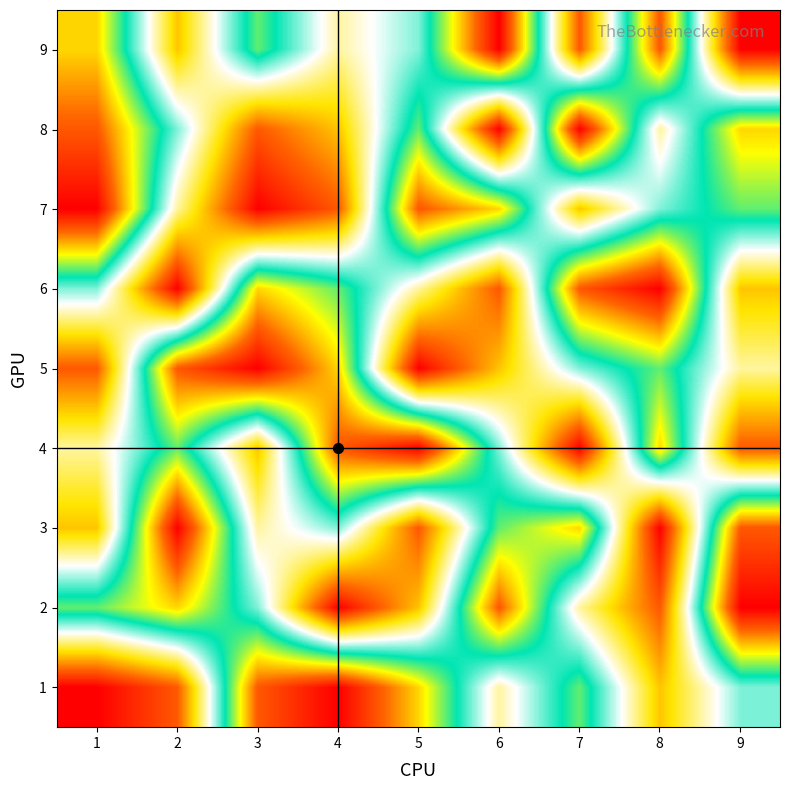

Between 1 and 2, which is larger?

2